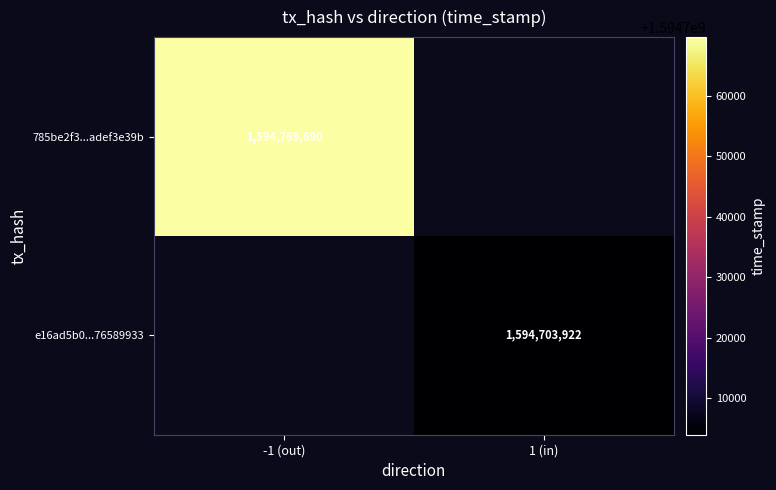

Which label corresponds to the largest value in the chart?

-1 (out)